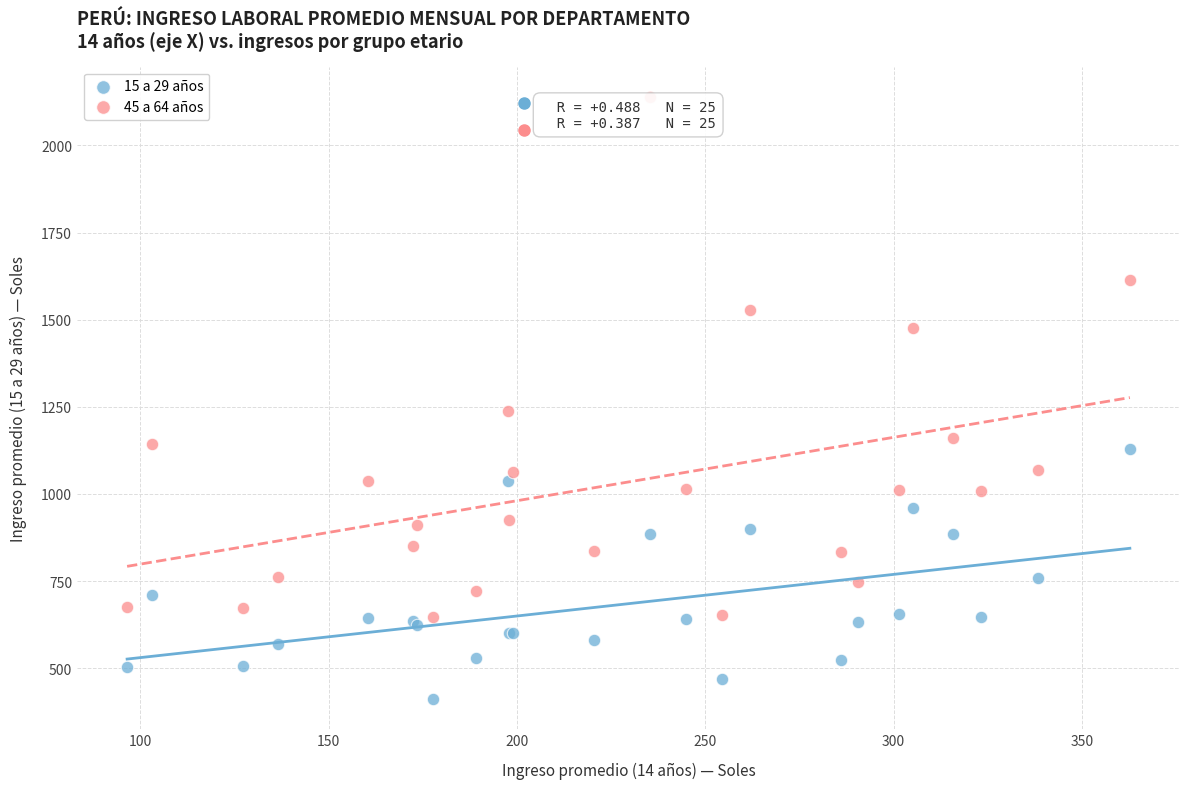

Which series has the largest Y range (max minus min)?

45 a 64 años